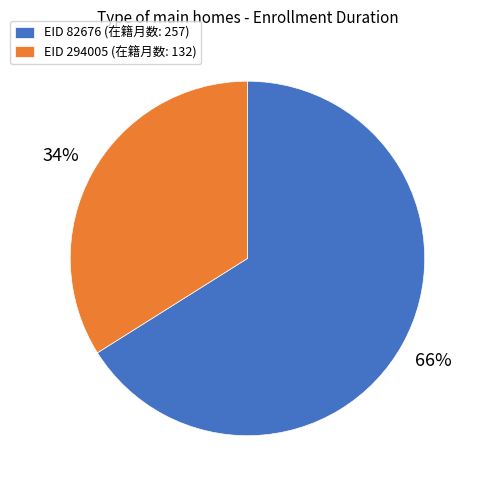

Approximately how many times larger is the value at EID 294005 (在籍月数: 132) compared to EID 82676 (在籍月数: 257)?

0.5